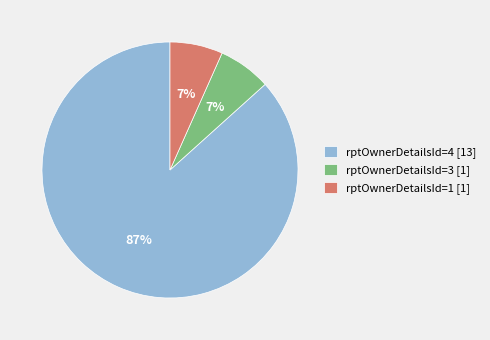

Is there a majority slice in this chart?

Yes